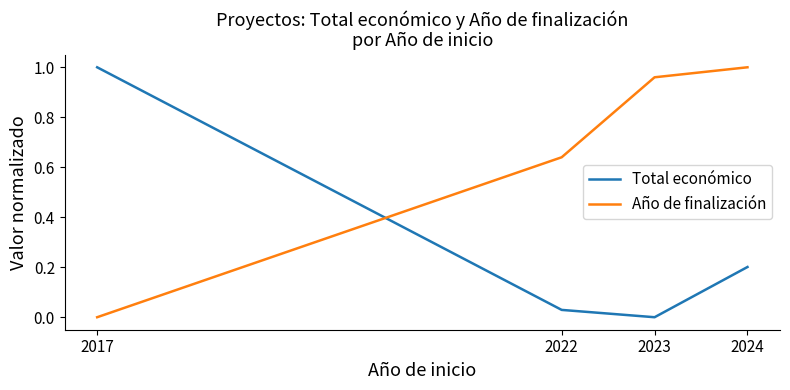

Between 2017 and 2024, which series saw the biggest shift?

Año de finalización